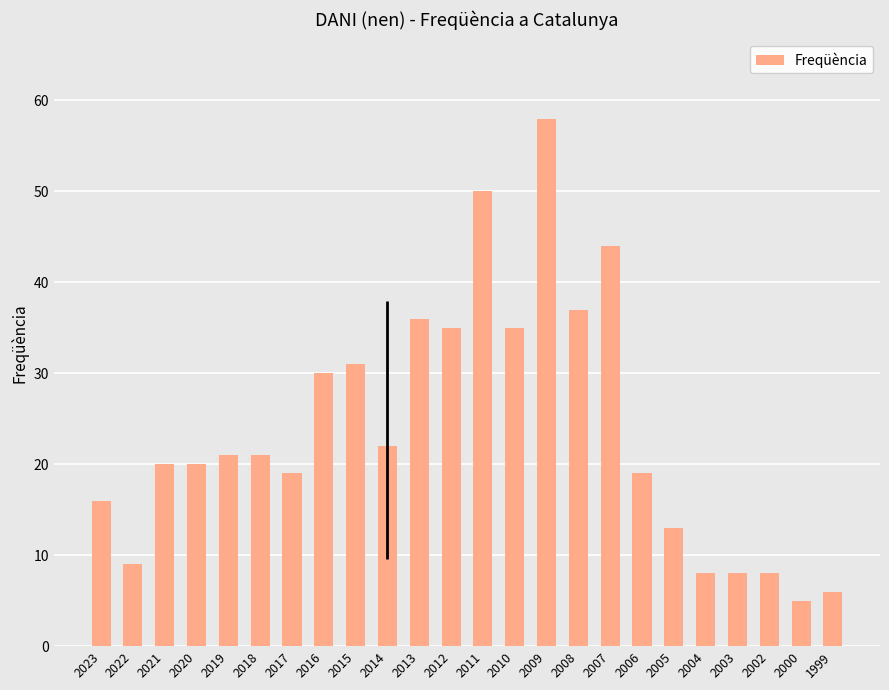

What is the approximate value at 2009?

58